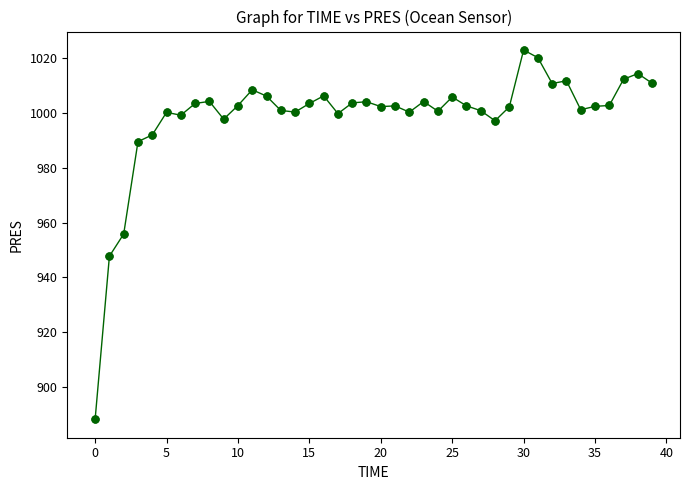

True or false: the data has more than 1 interior local peaks.

True